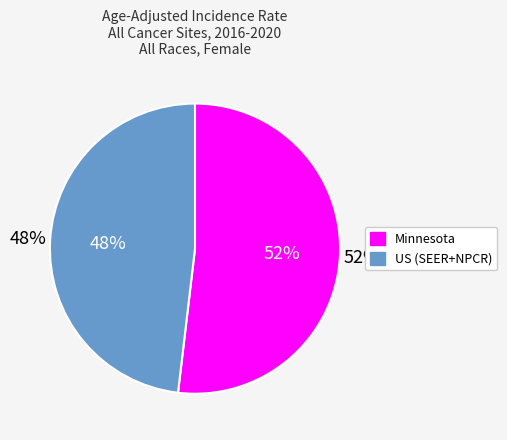

How many slices are in this pie chart?

2